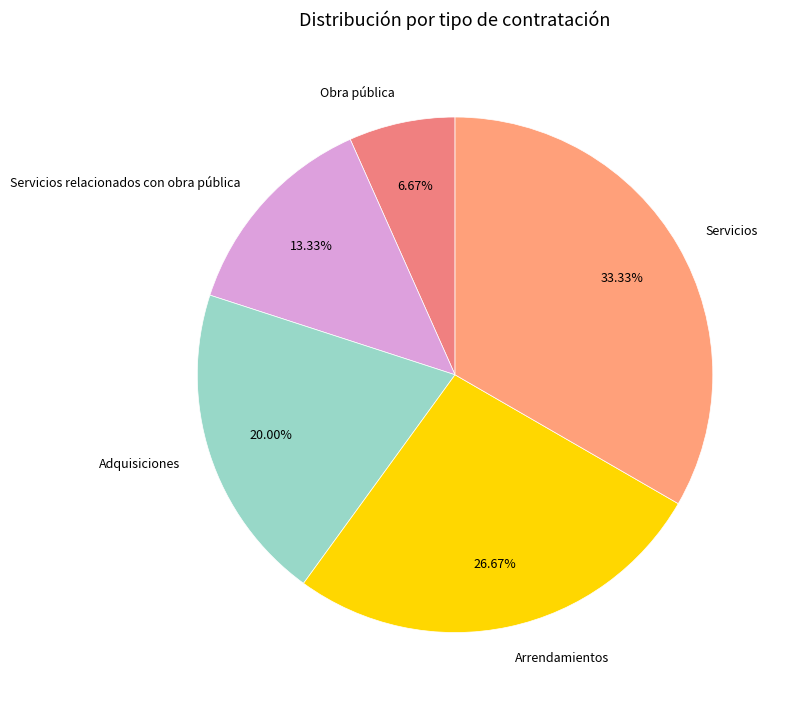

Is it true that Arrendamientos is 27% of the pie?

True